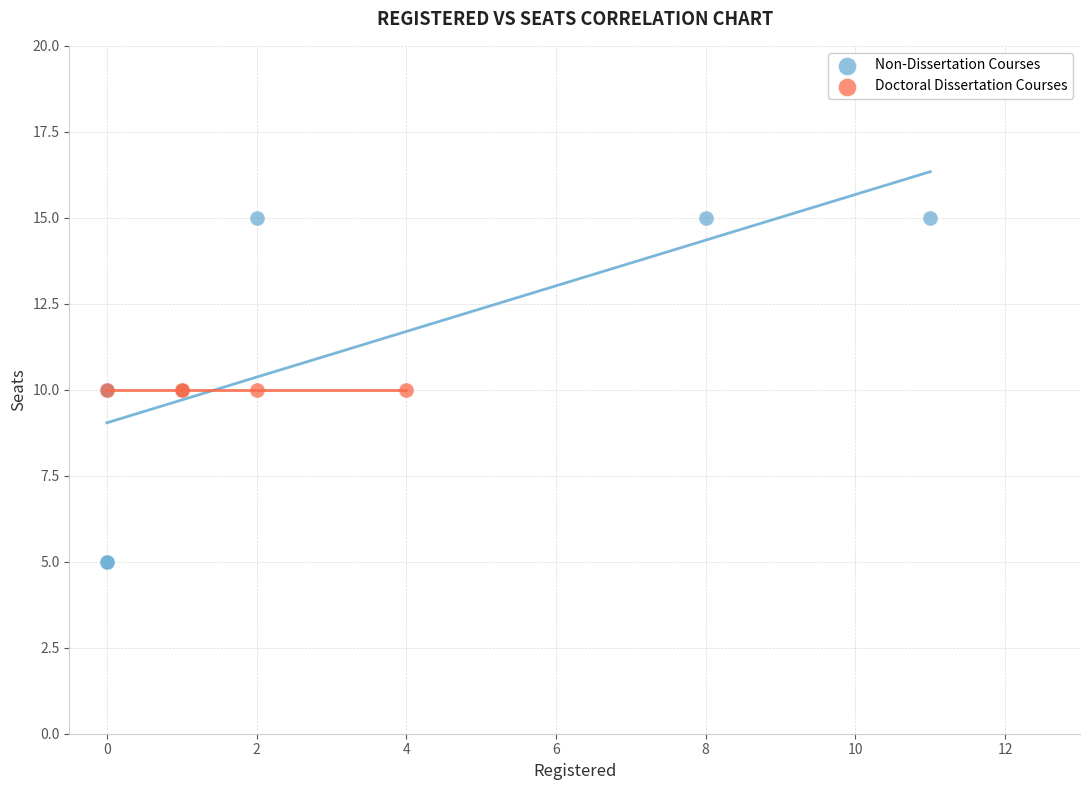

Which series contains the lowest Y value?

Non-Dissertation Courses